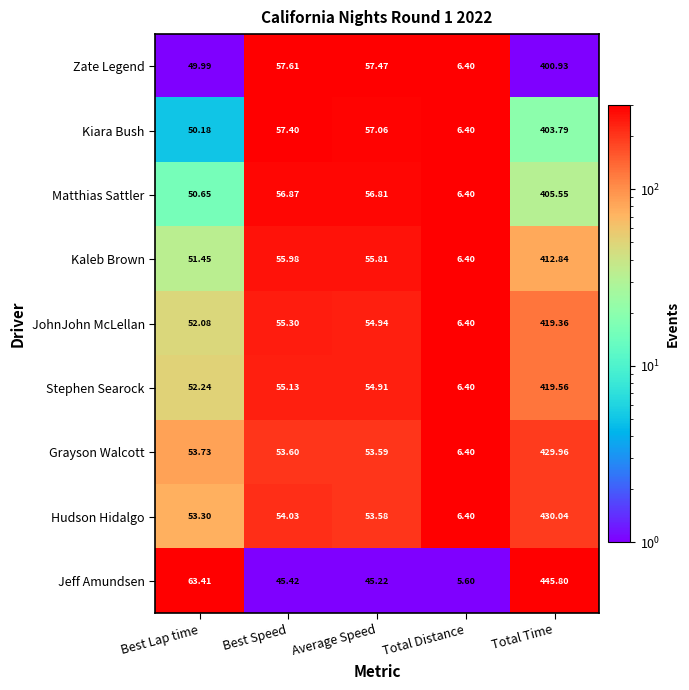

What is the total value across all series at Best Lap time?

477.0